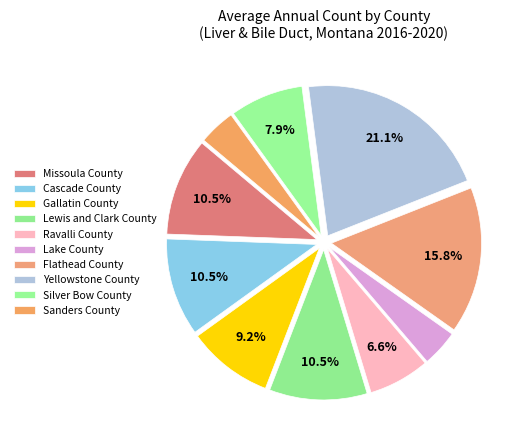

Which slice is the largest?

Yellowstone County